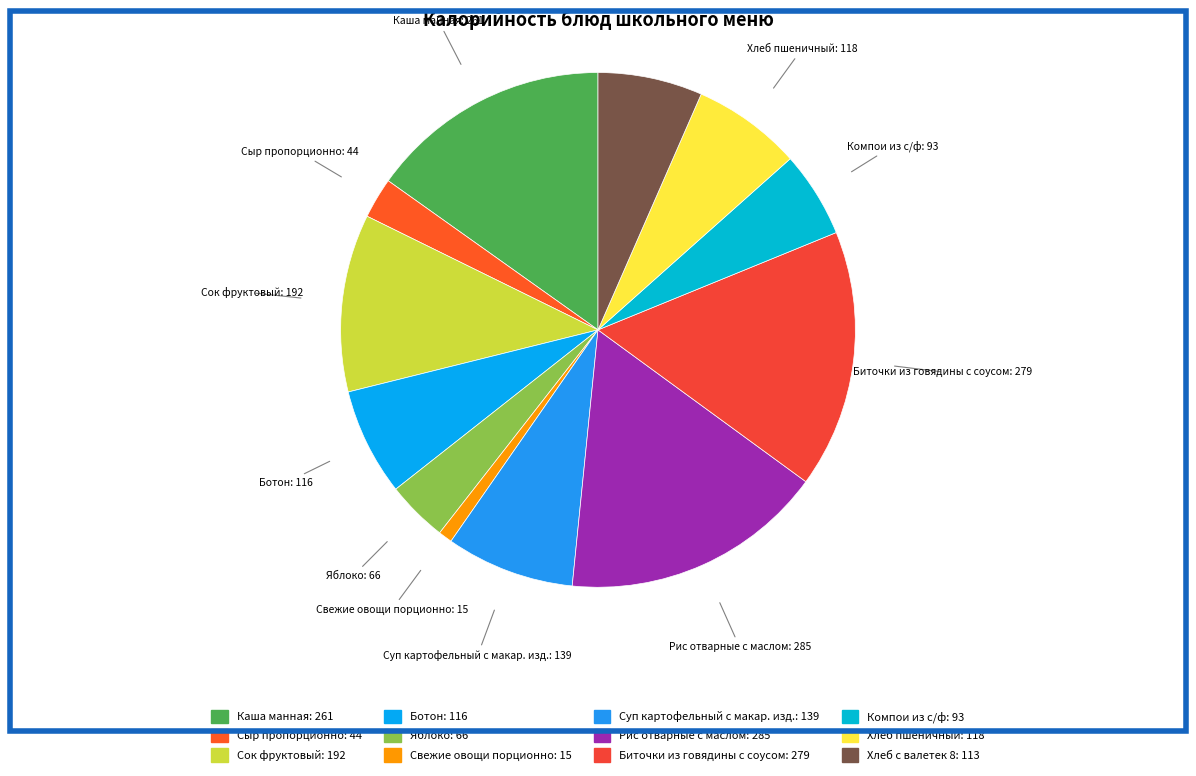

Do Биточки из говядины с соусом and Ботон together represent more than half of the pie?

No